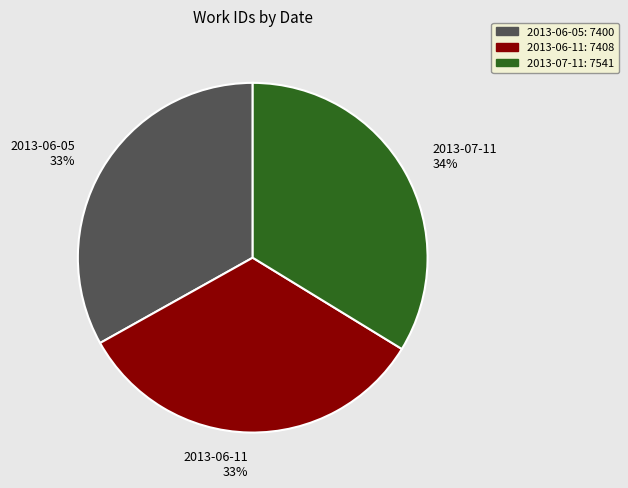

How many slices are in this pie chart?

3